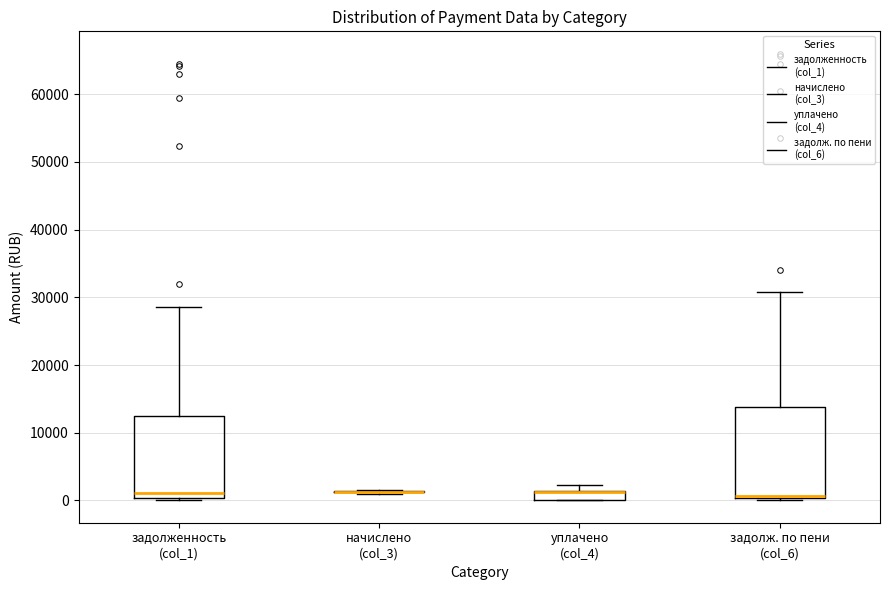

Where does the median line of the box for задолженность (col_1) sit on the y-axis? The values are not printed on the chart, so give them approximately, as read against the axis.

1000